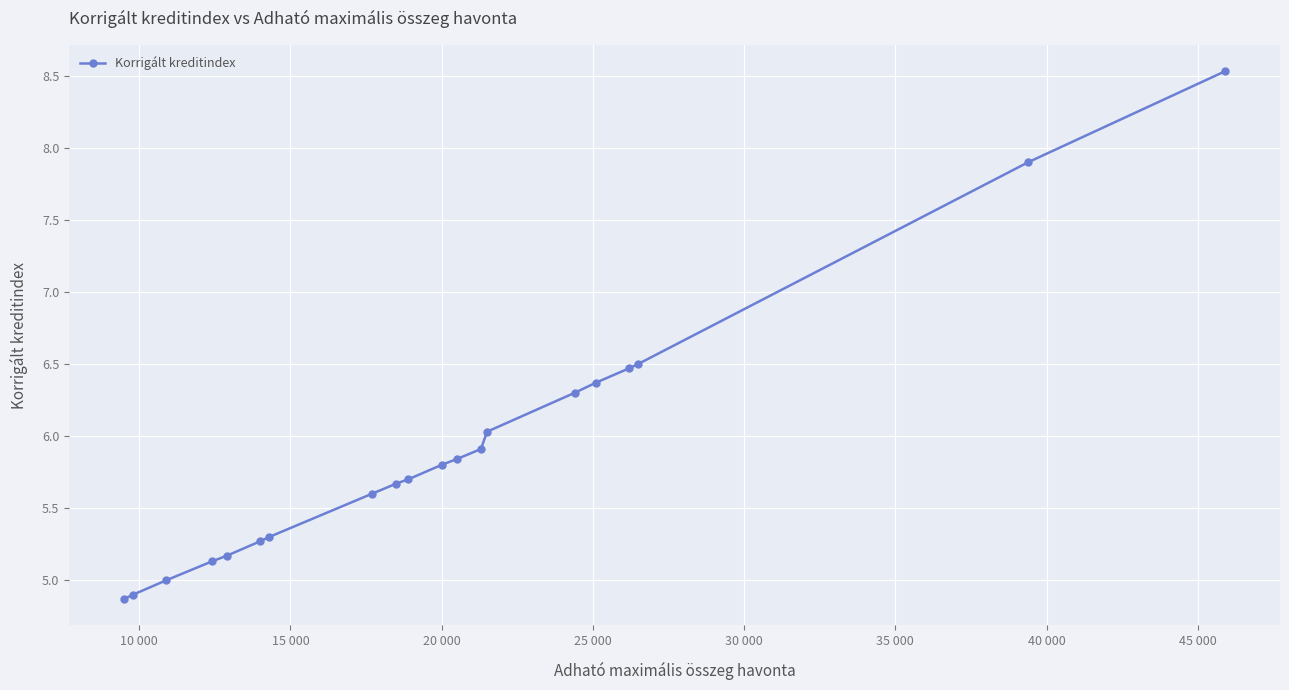

What is the difference between the maximum and minimum values?

3.7